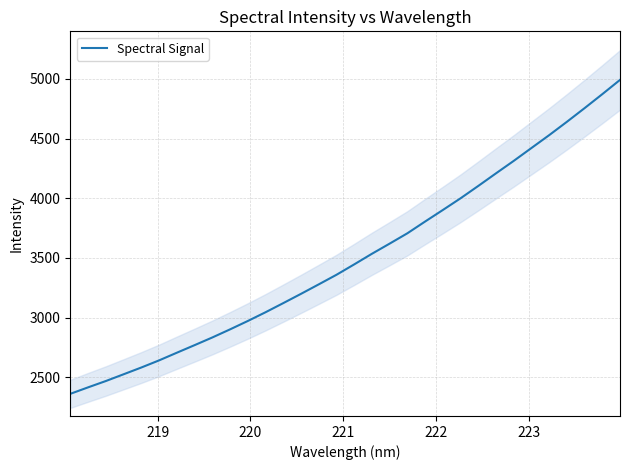

What is the maximum value for Spectral Signal?

4992.1